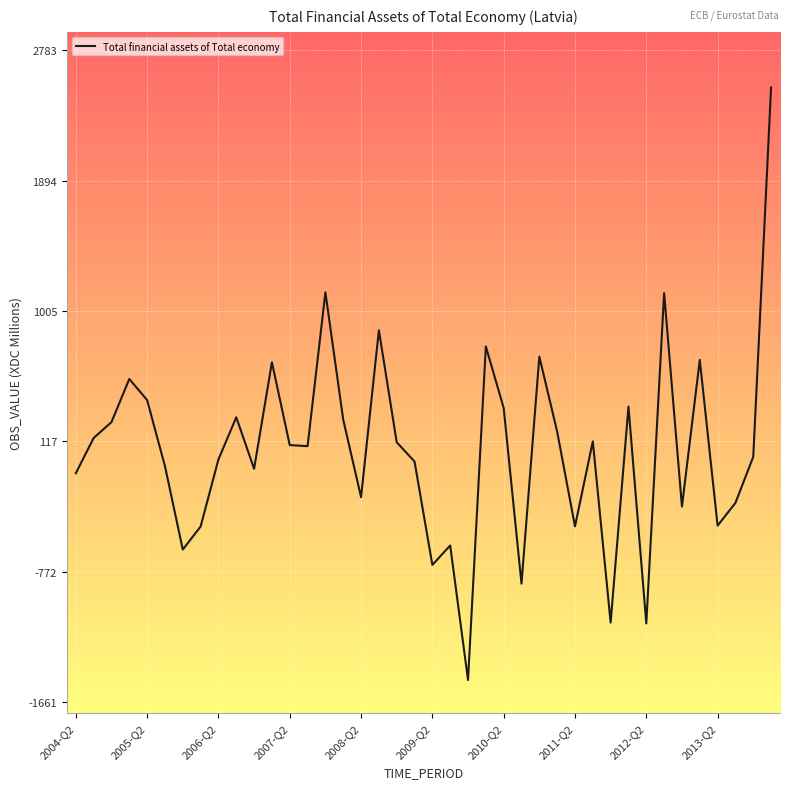

What is the difference between the maximum and minimum values?

4039.8